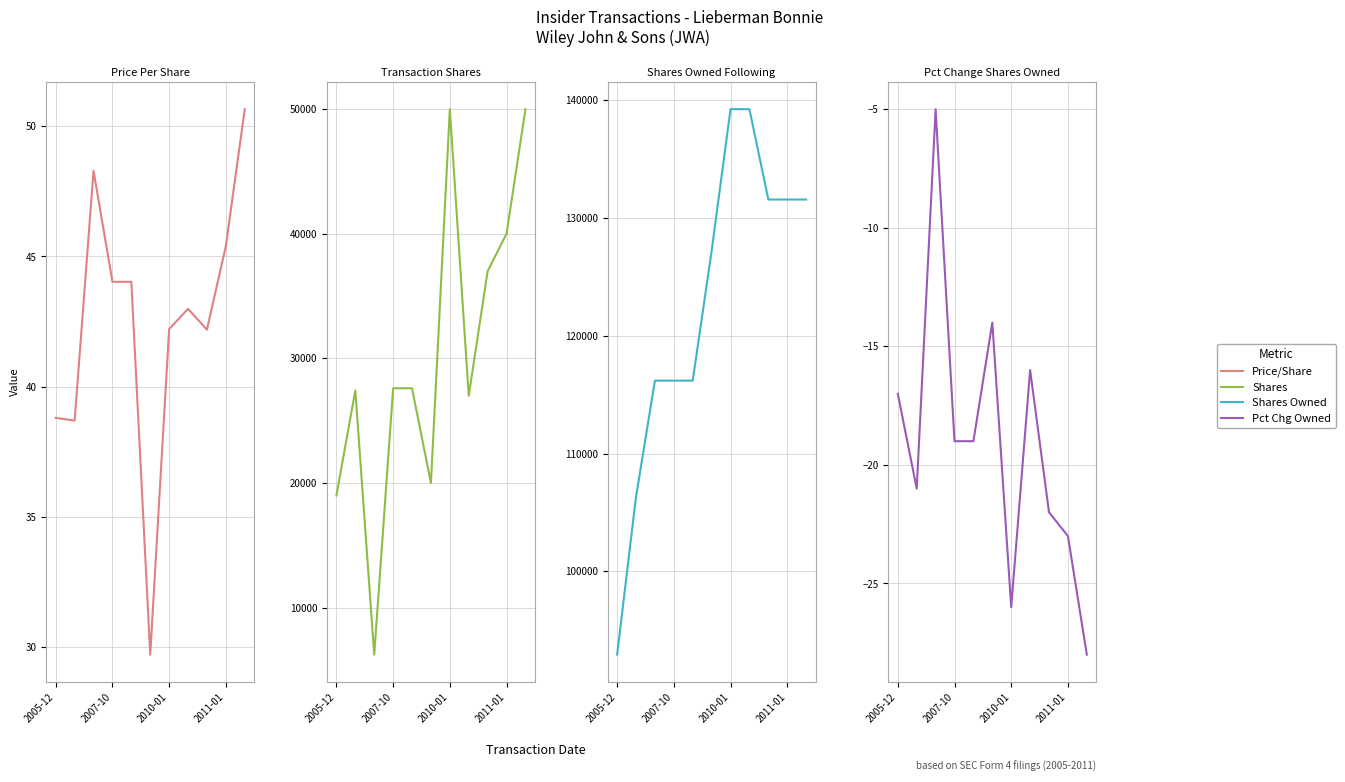

Read the transactionShares value at 7.

27000.0